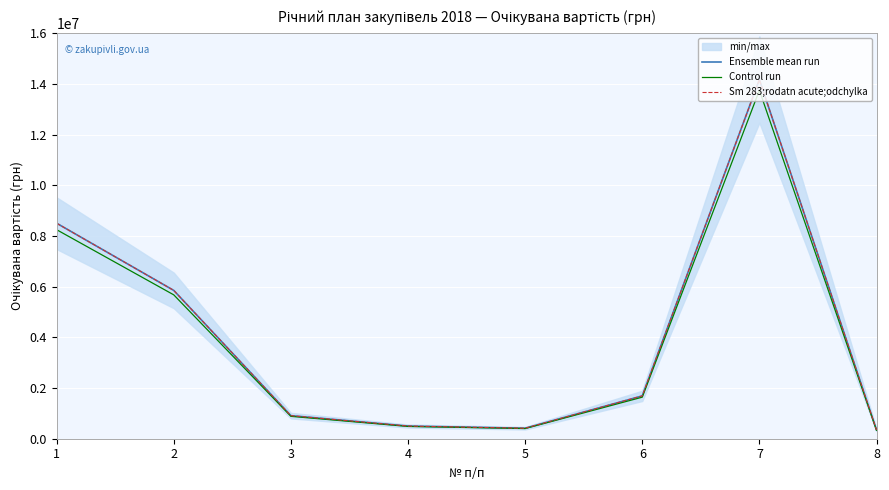

At which category does Control run reach its first local peak?

7